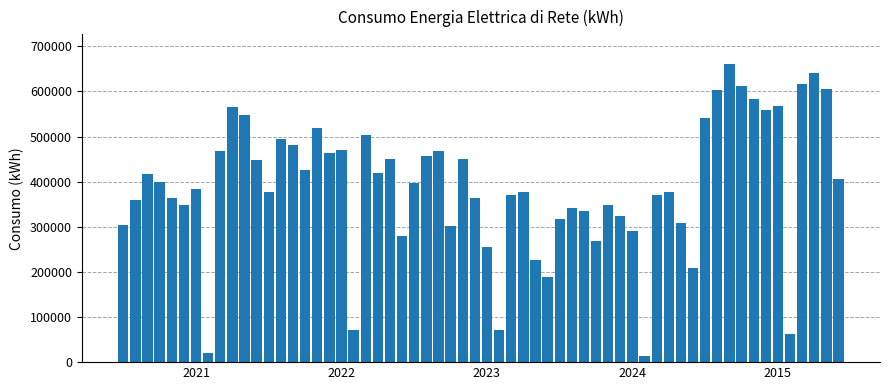

How many data points does each series have?

60